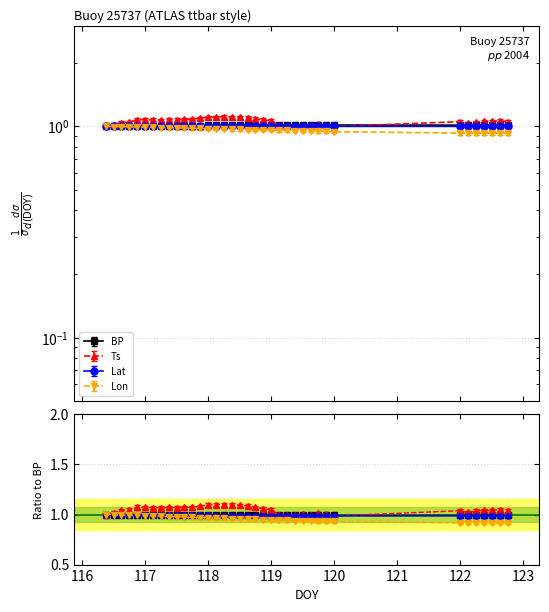

Which series has the largest range (max minus min)?

Ts